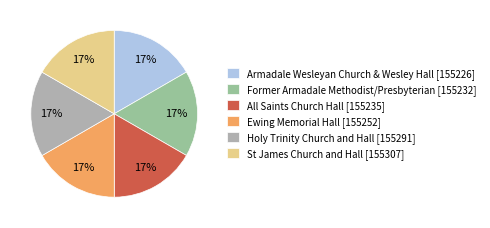

True or false: St James Church and Hall accounts for 11% of the total.

False